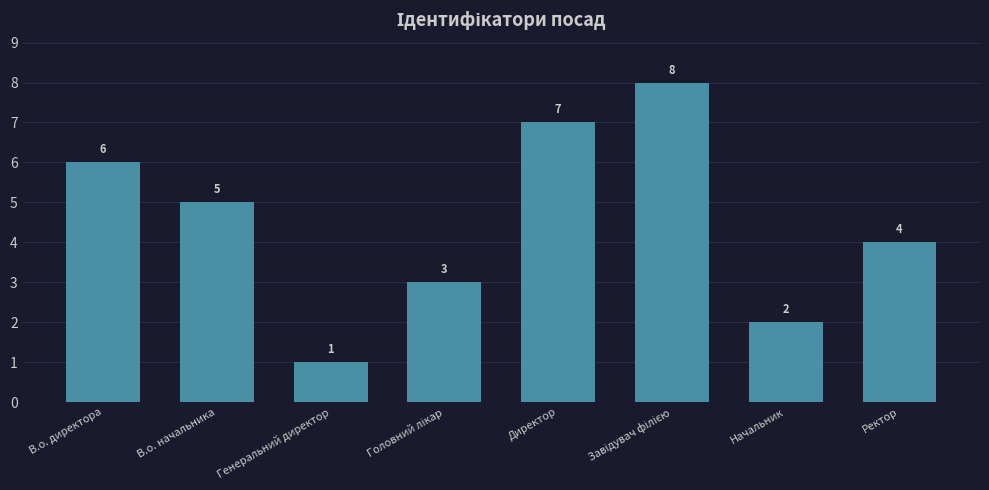

How many data points are less than 5?

4